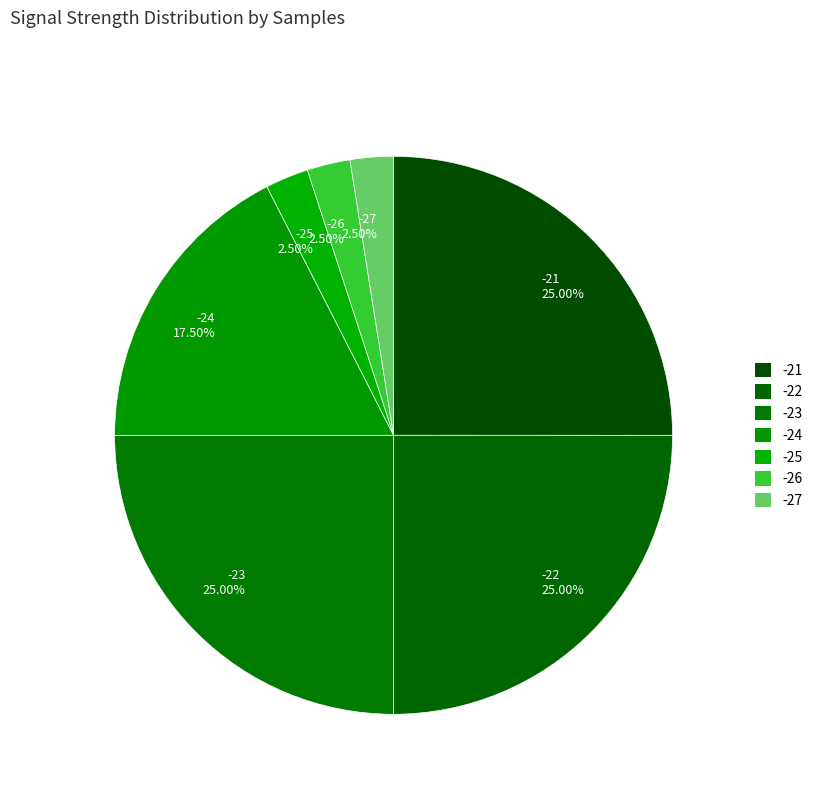

Approximately how many times larger is the value at -24 17.50% compared to -23 25.00%?

0.7